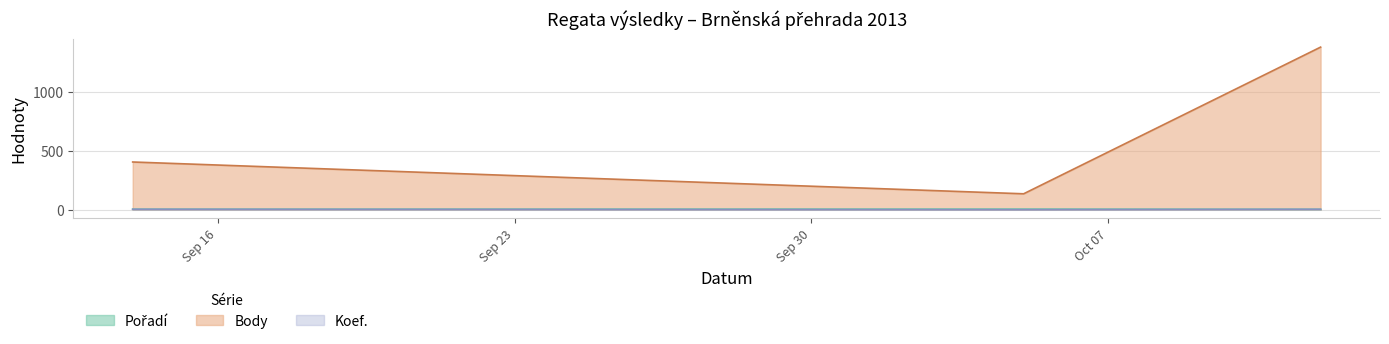

At how many categories does at least one series exceed 1364?

1